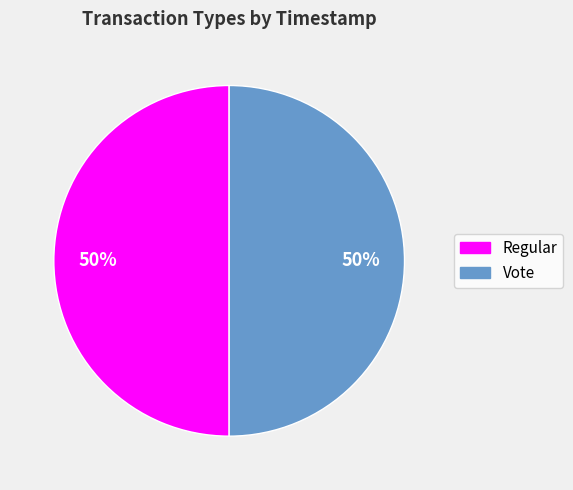

Is the sum of Regular and Vote greater than half?

Yes